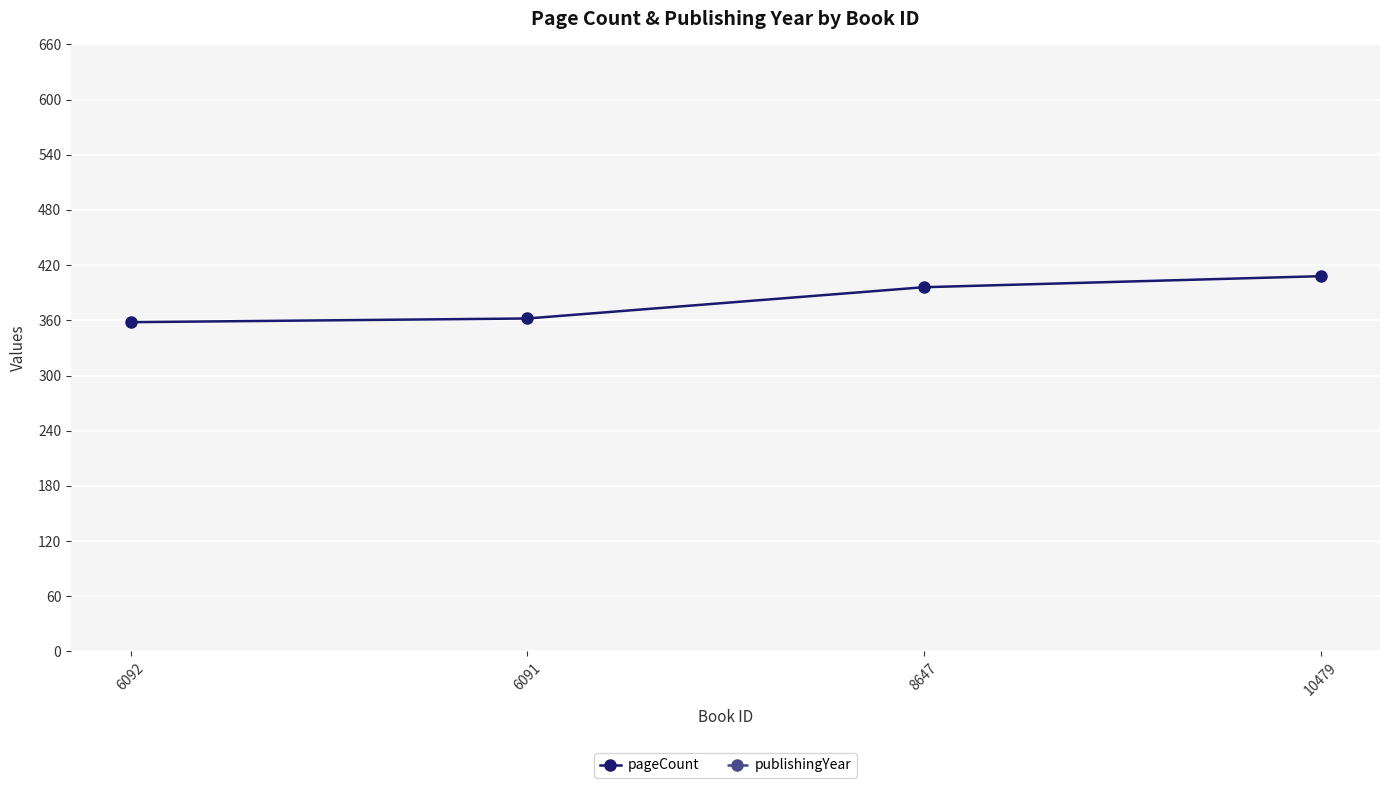

Reading left to right, transcribe all the data shown in this chart.

pageCount: 358	362	396	408
publishingYear: 2018	2015	2019	2019